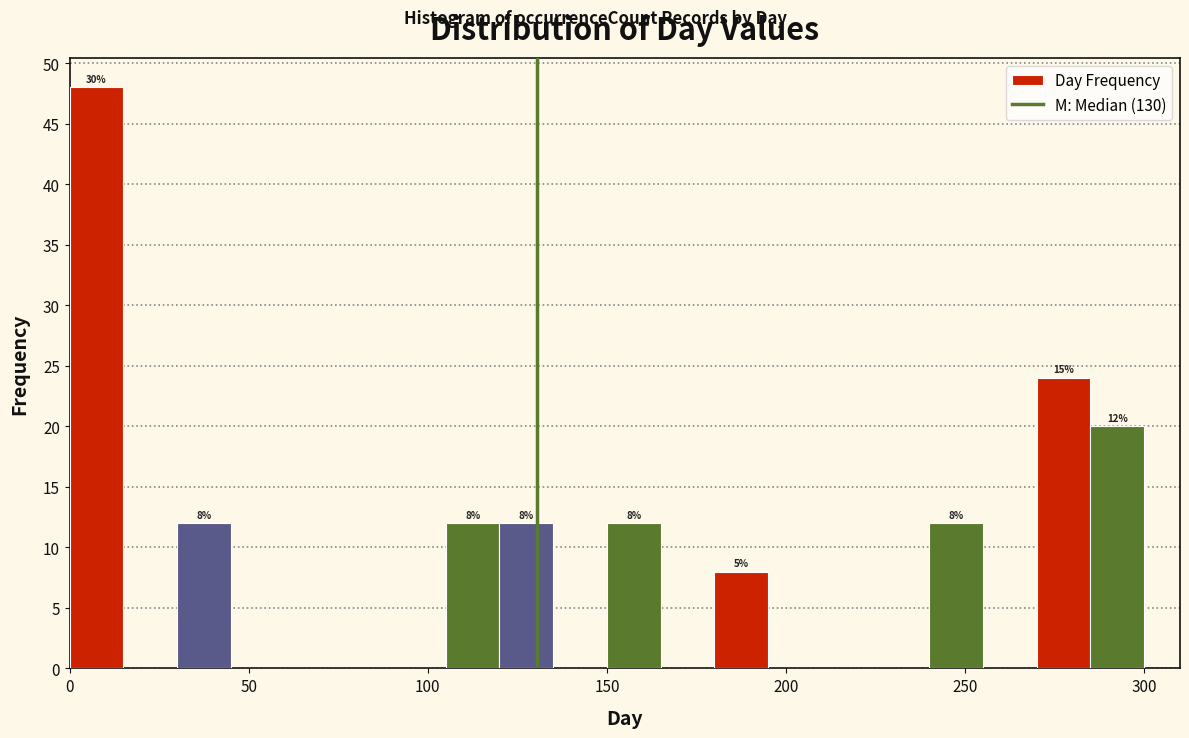

Read against the x-axis, roughly where is the centre of the tallest bar?

10